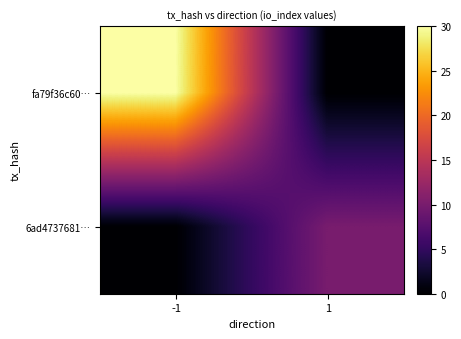

Rank the series at 1 from lowest to highest value.

fa79f36c60…, 6ad4737681…